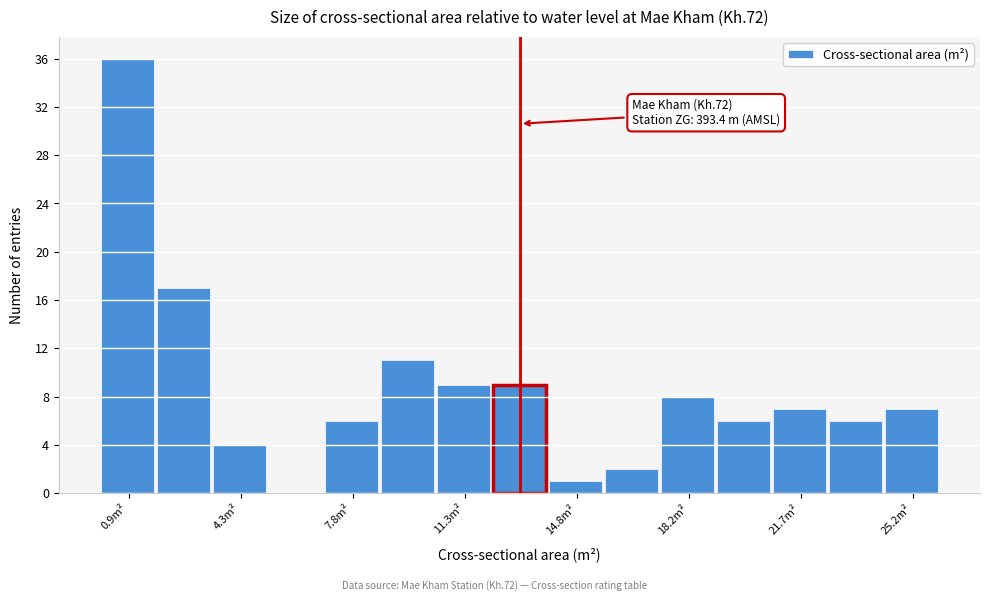

Read against the x-axis, roughly where is the centre of the tallest bar?

1.0